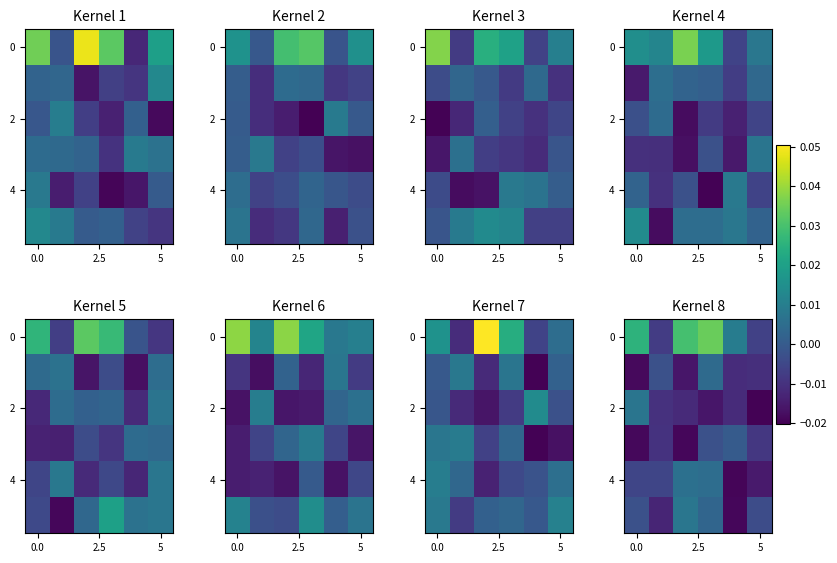

At which category is the sum across all series the highest?

3